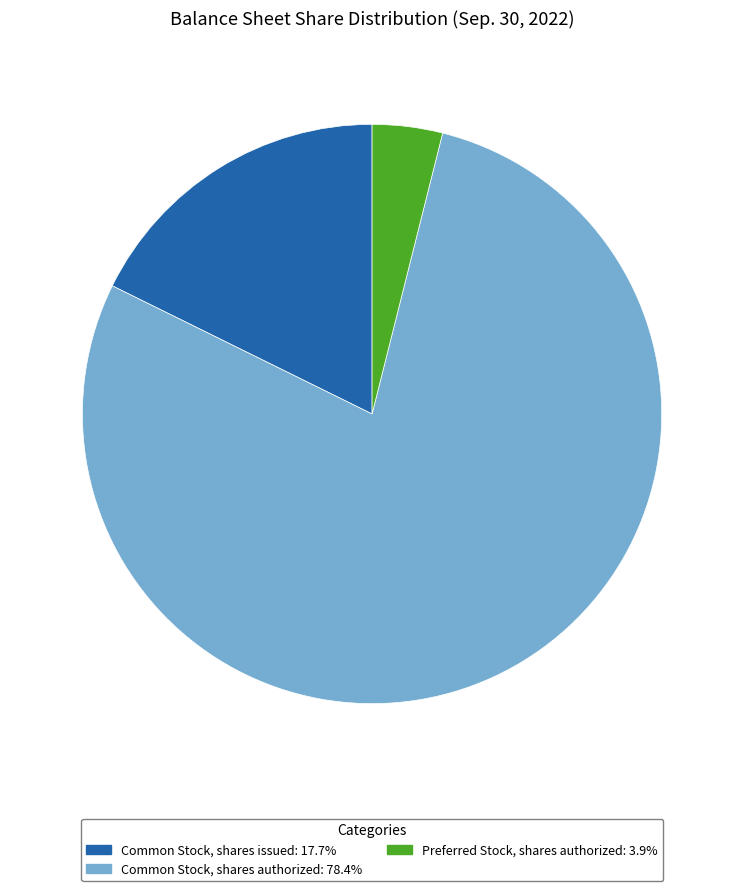

Does any single category account for the majority?

Yes